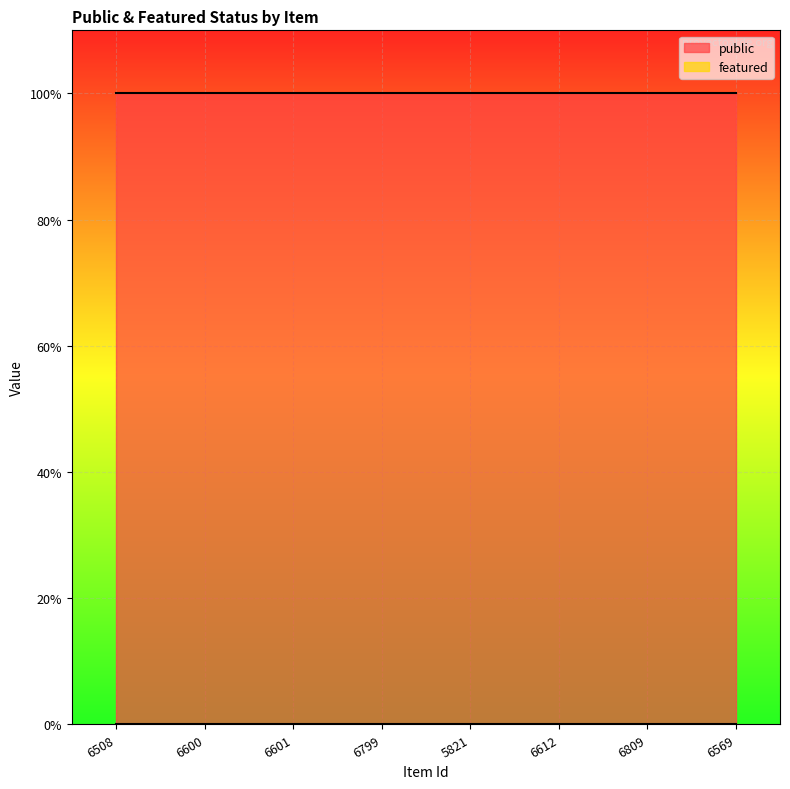

True or false: featured and public intersect in this chart.

False